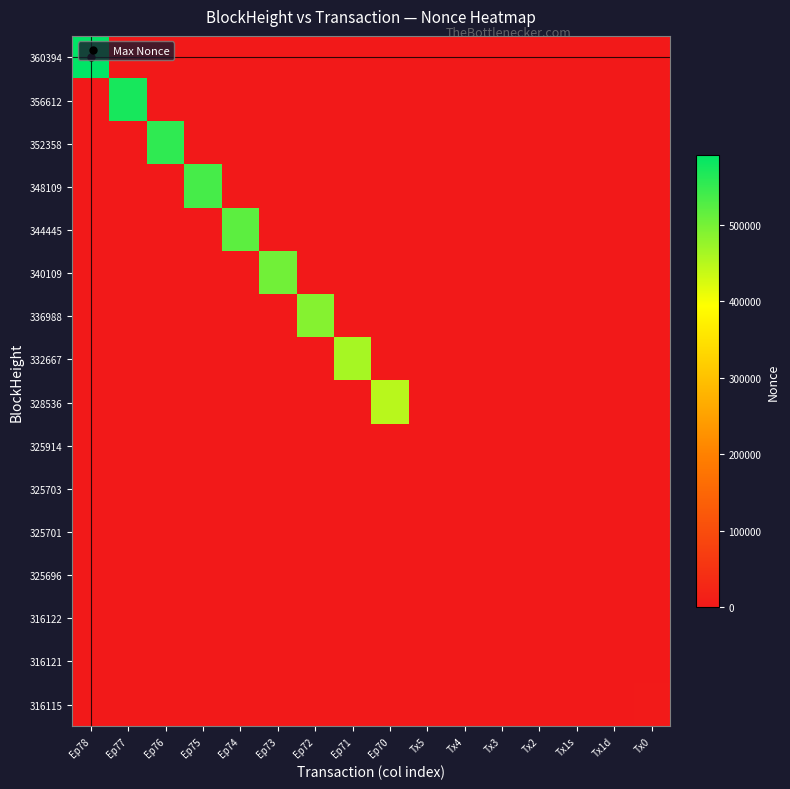

Which series has the largest total across all categories?

360394